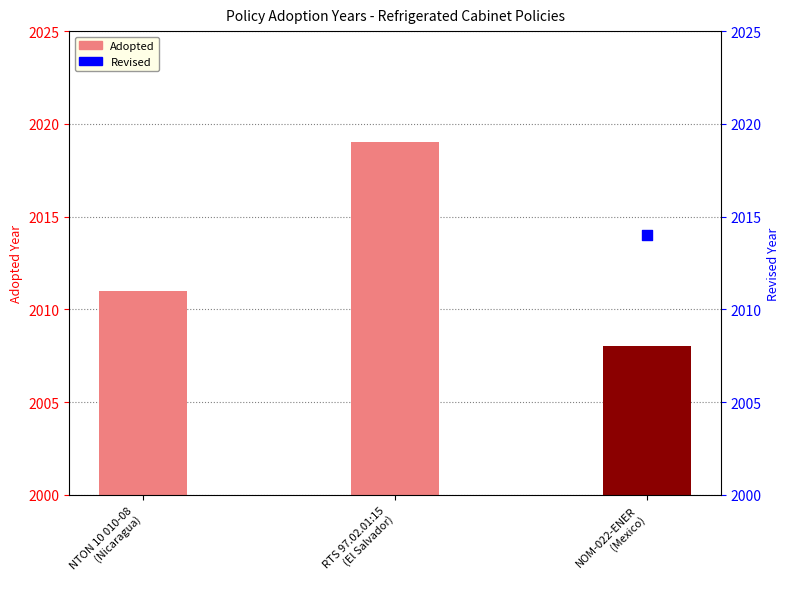

Between RTS 97.02.01:15
(El Salvador) and NOM-022-ENER
(Mexico), which is larger?

RTS 97.02.01:15
(El Salvador)